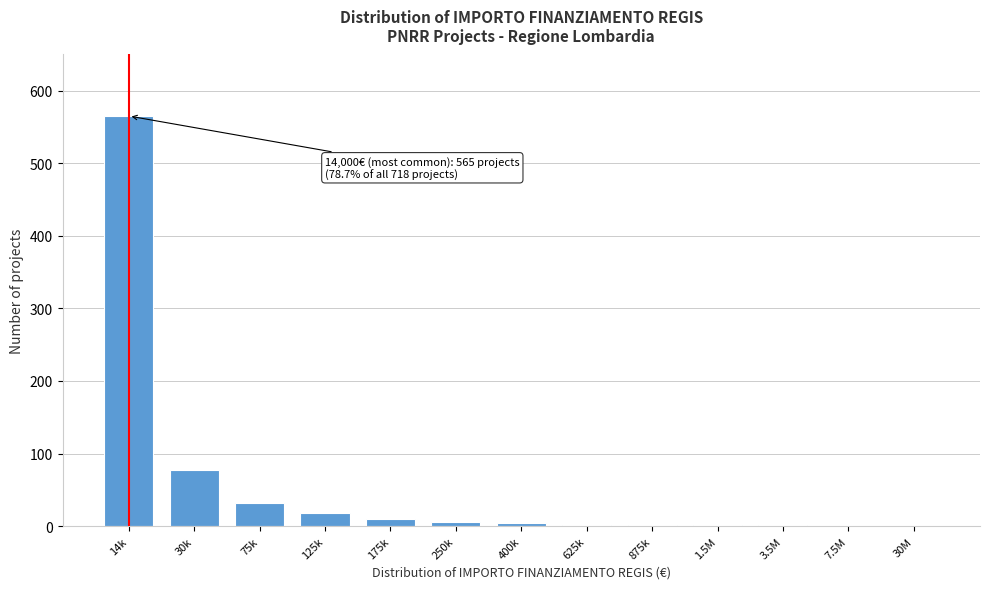

What is the sum of all values?

718